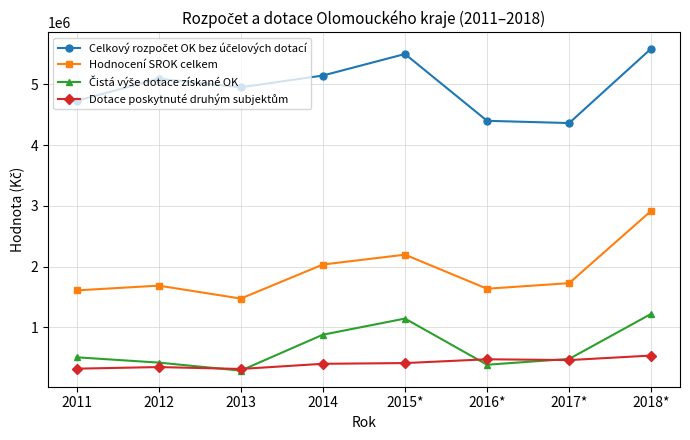

What is the total value across all series at 2015*?

9249960